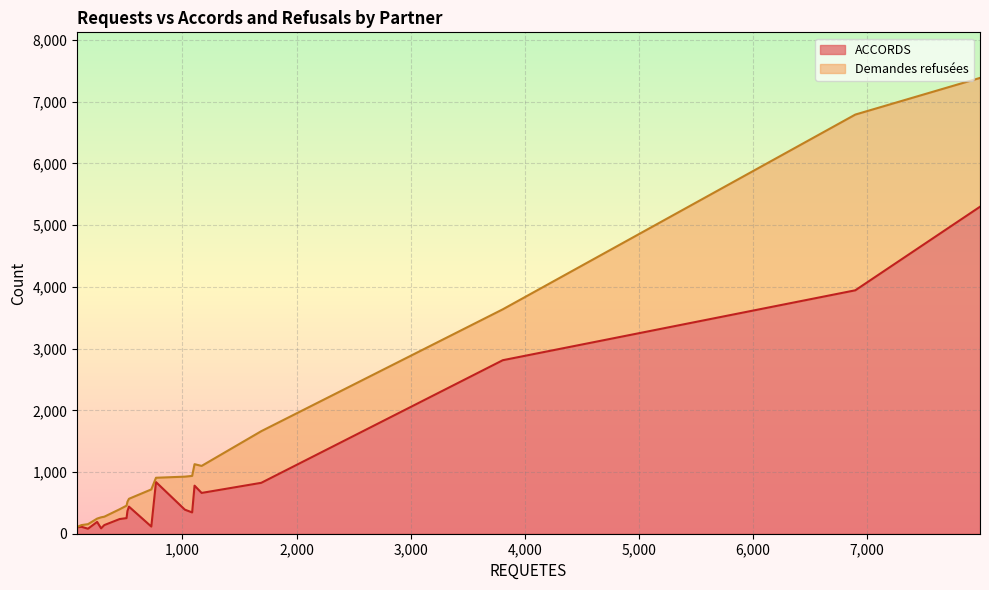

What is the average value of the Demandes refusées series?

515